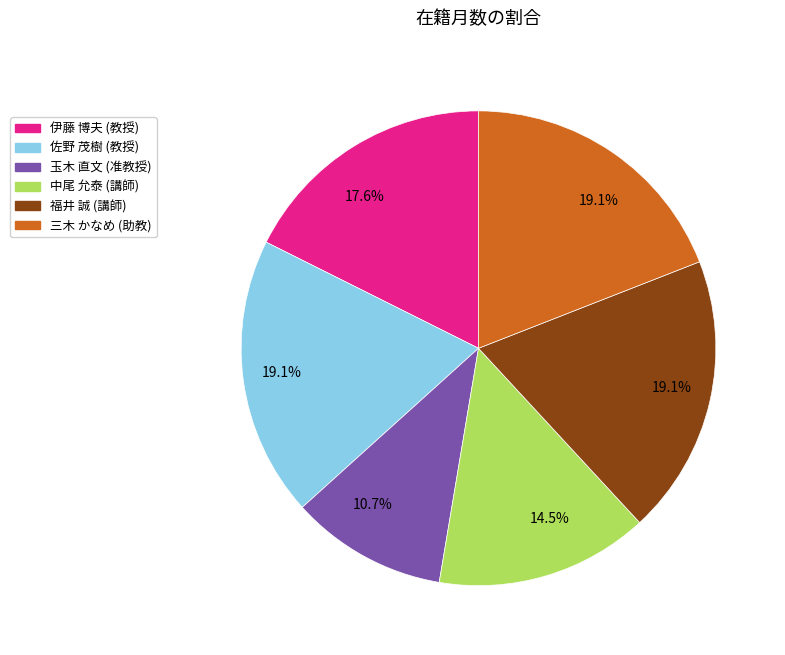

To the nearest percent, what is the difference between the 福井 誠 and 玉木 直文 slice percentages?

8%